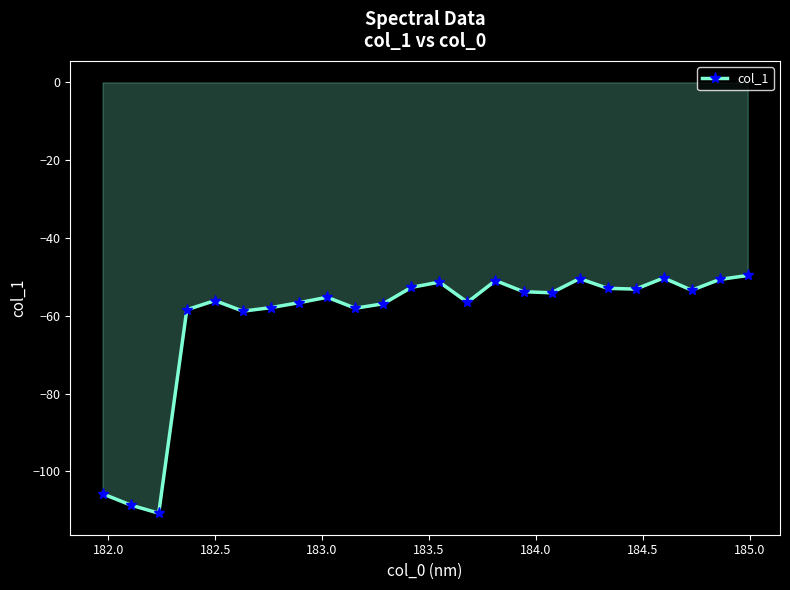

What is the sum of all values?

-1462.8